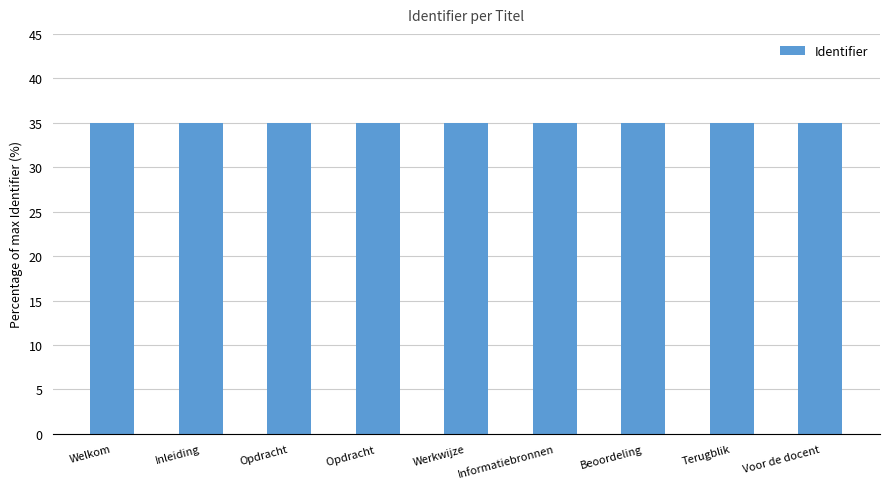

What is the greatest value displayed?

35.0